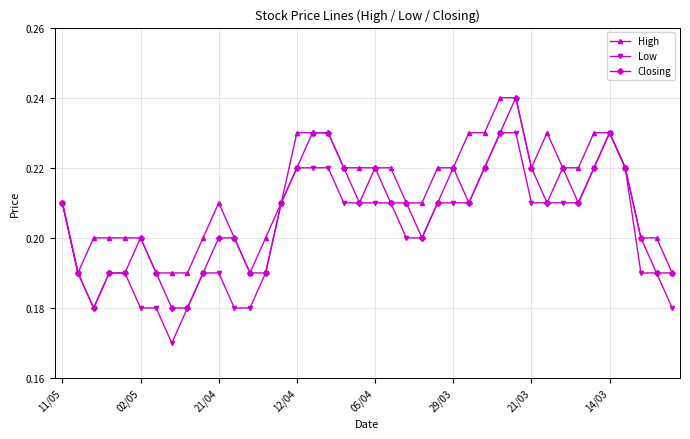

How many High values are between 0 and 1?

40